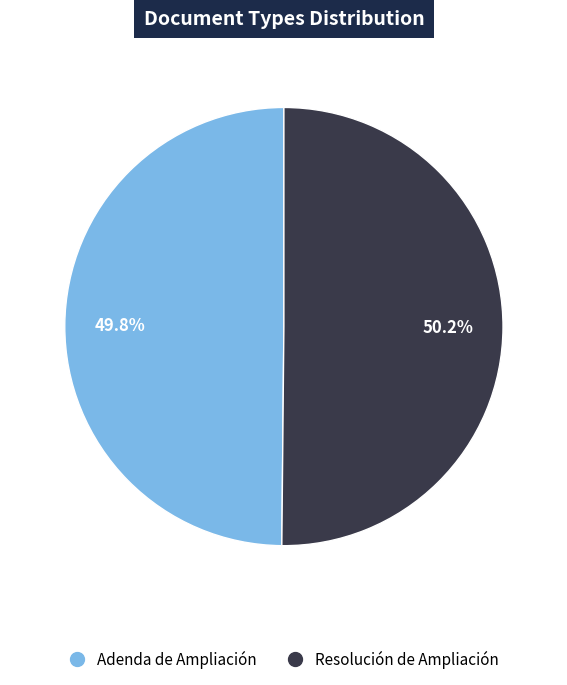

Count the number of slices in the pie.

2